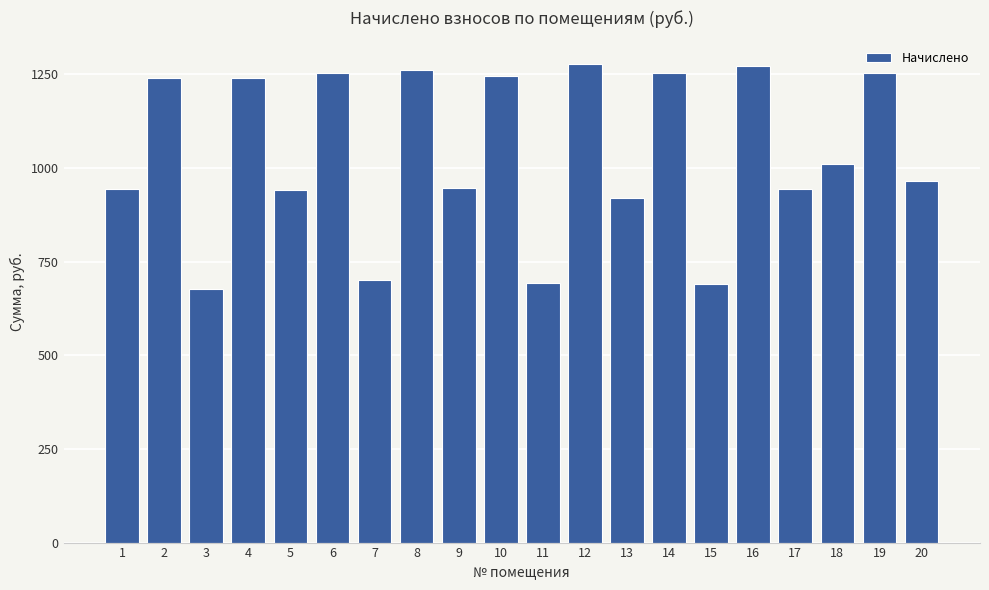

How many data points are less than 1010?

10